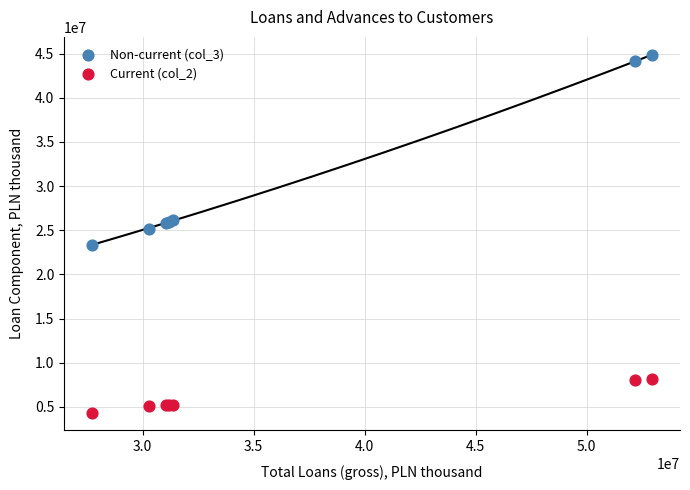

Which series has the largest Y range (max minus min)?

Non-current (col_3)